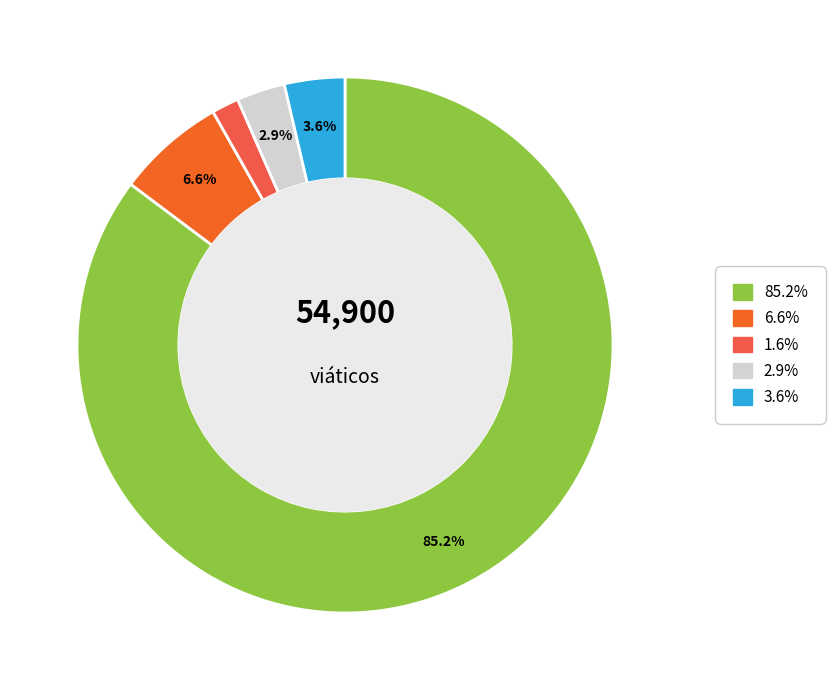

Is there any slice that represents more than half of the pie?

Yes